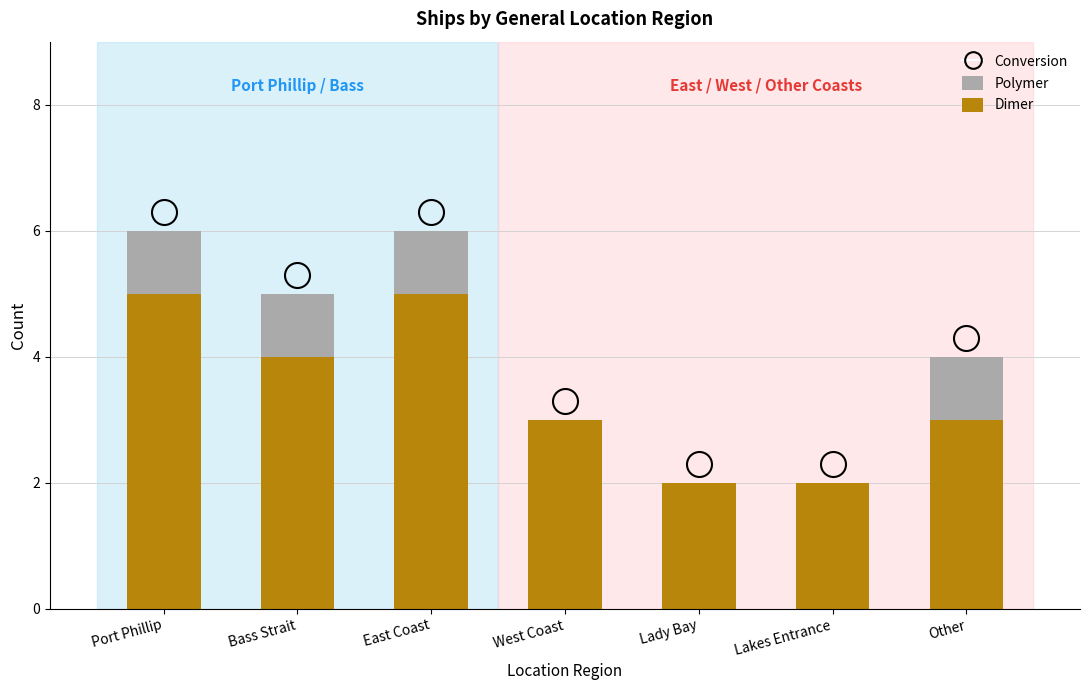

Reading right to left, list the values for the Dimer series.

Other=3	Lakes Entrance=2	Lady Bay=2	West Coast=3	East Coast=5	Bass Strait=4	Port Phillip=5